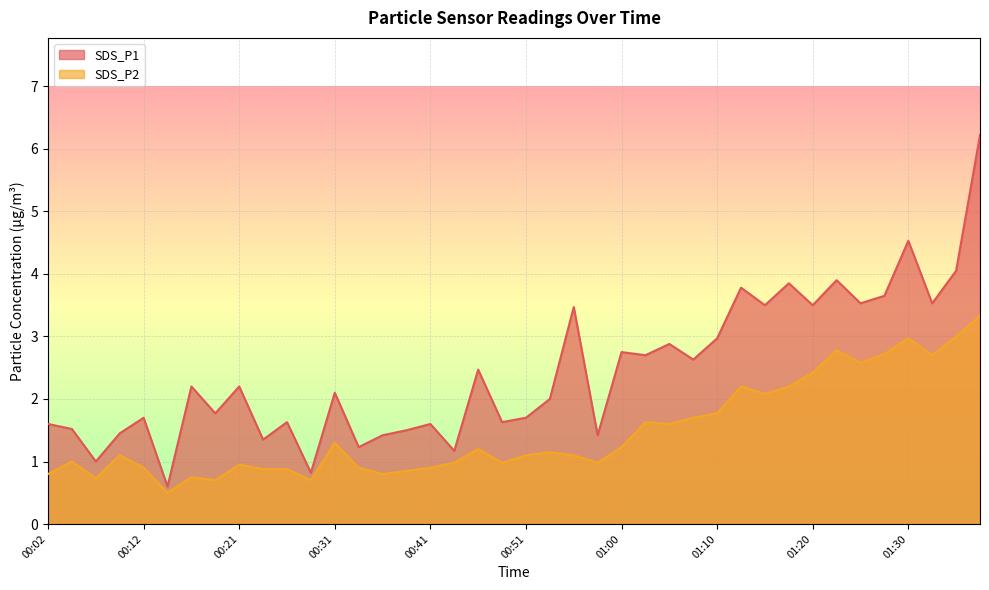

What position from the left is 00:21?

9